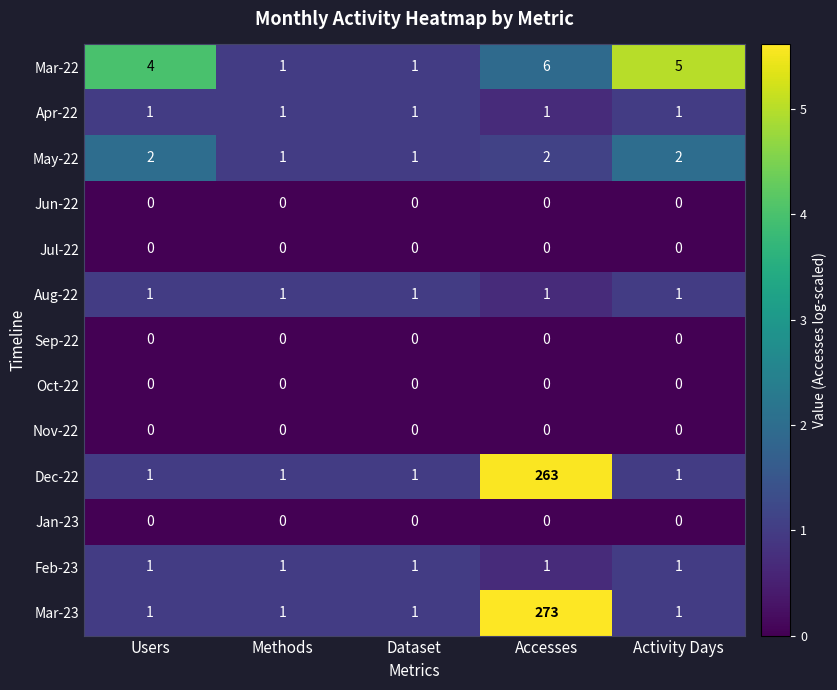

What is the maximum value shown in the chart?

273